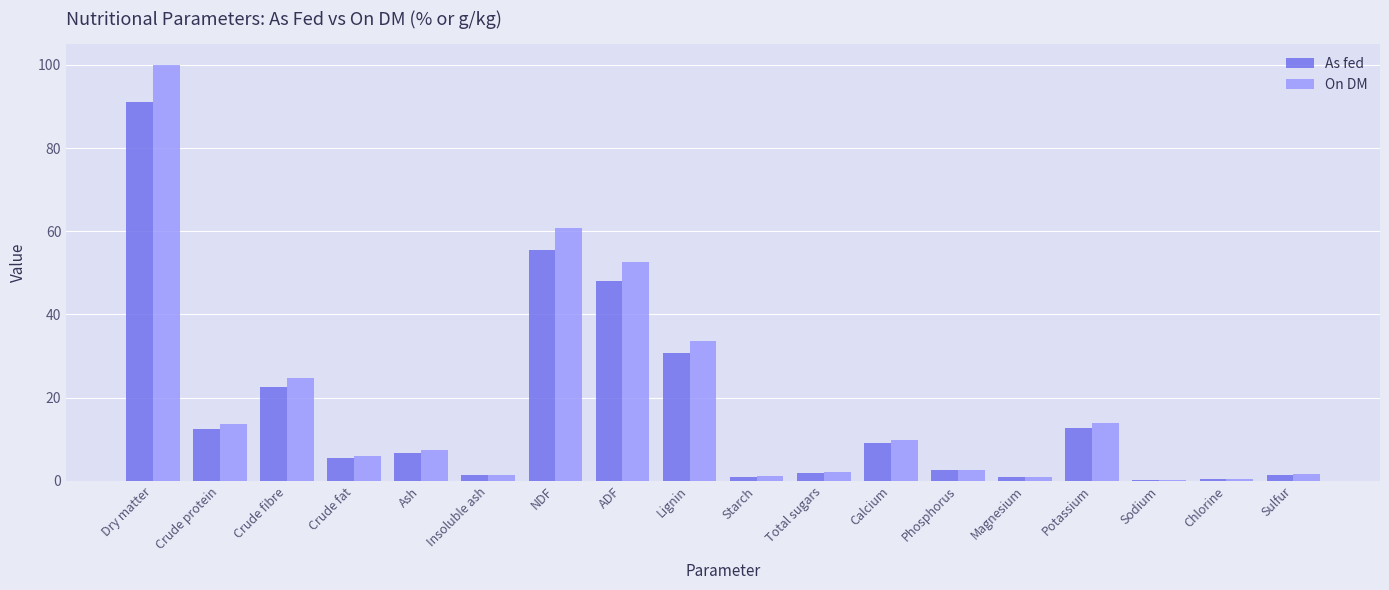

Between Crude fibre and Insoluble ash, which series saw the biggest shift?

On DM